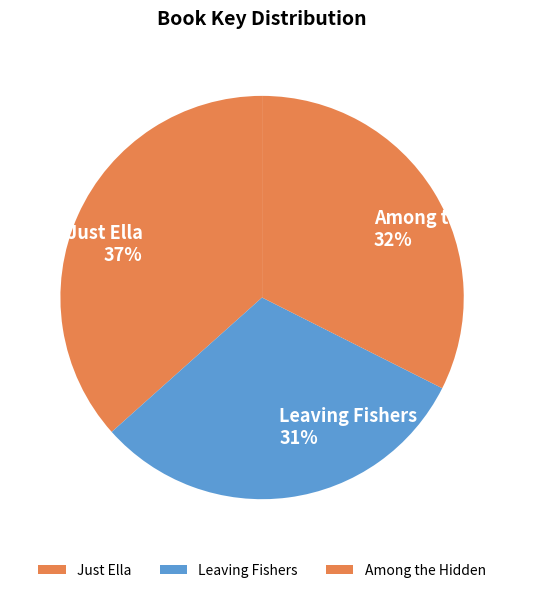

Is Just Ella the majority of the pie?

No